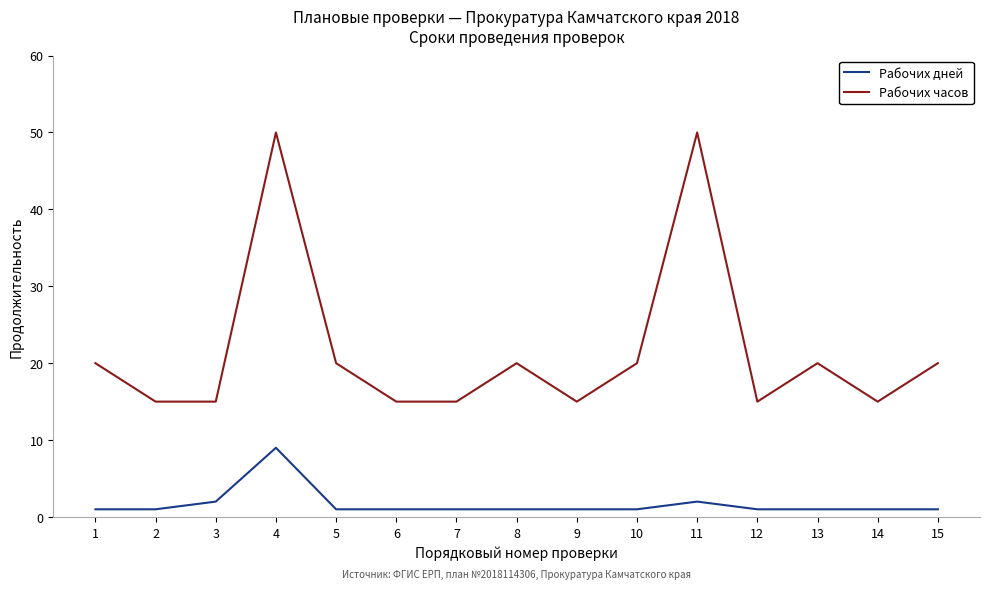

What is the maximum value shown in the chart?

50